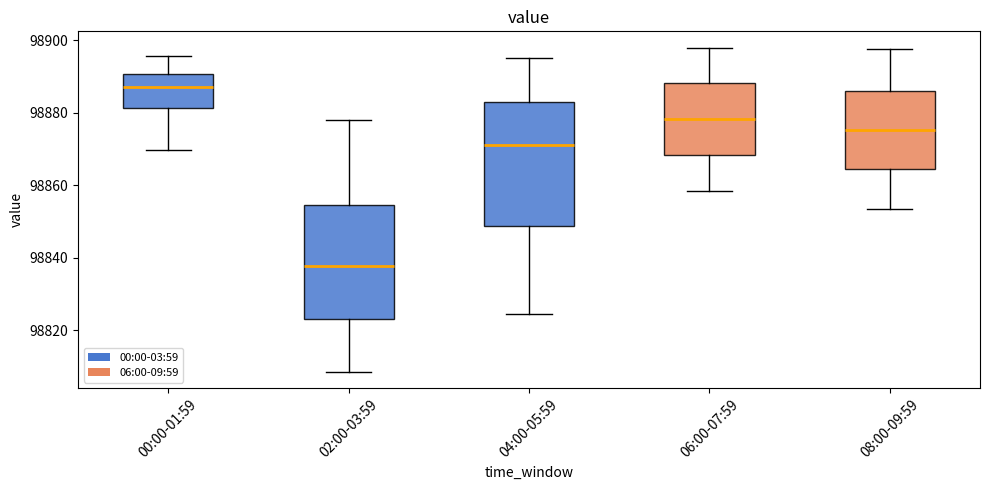

Which box's median line is the highest?

00:00-01:59